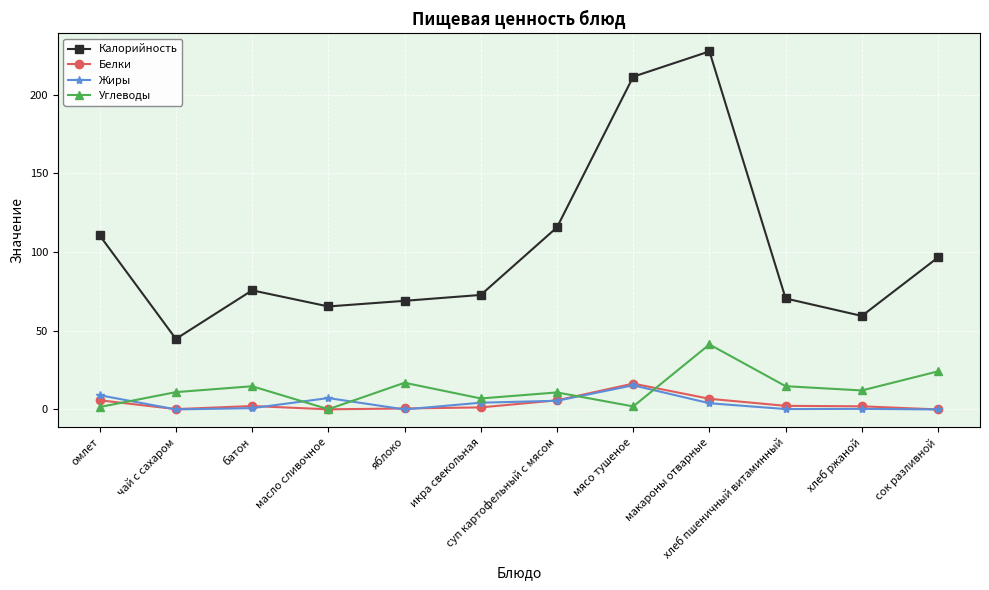

Which series has the largest total across all categories?

Калорийность